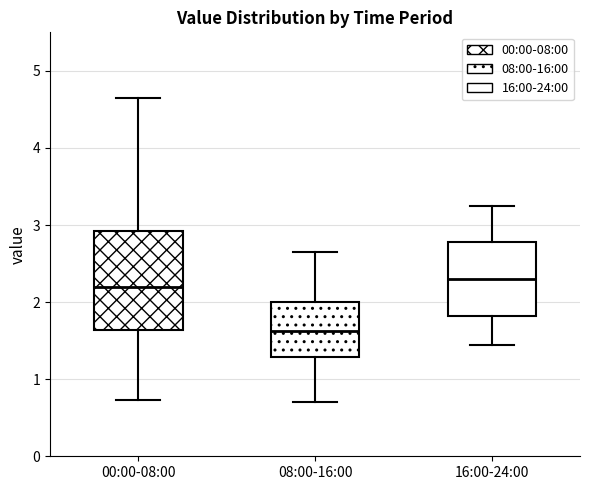

Reading left to right, transcribe this box plot: for each box, give where its median line is, the range the box spans, and where its two whiskers end, as read against the y-axis. The values are not printed on the chart, so give them approximately, as read against the axis.

00:00-08:00: median 2.2, box 1.6 to 2.9, whiskers 0.7 to 4.7
08:00-16:00: median 1.6, box 1.3 to 2.0, whiskers 0.7 to 2.7
16:00-24:00: median 2.3, box 1.8 to 2.8, whiskers 1.5 to 3.3